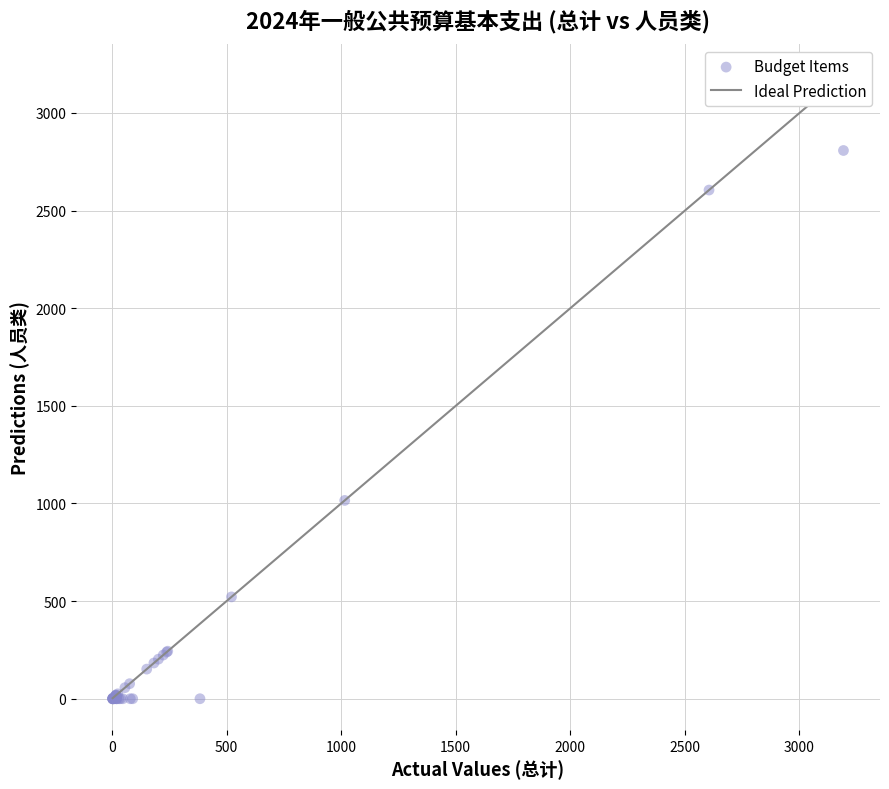

What Y value in the scatter plot is closest to 1403?

1015.7